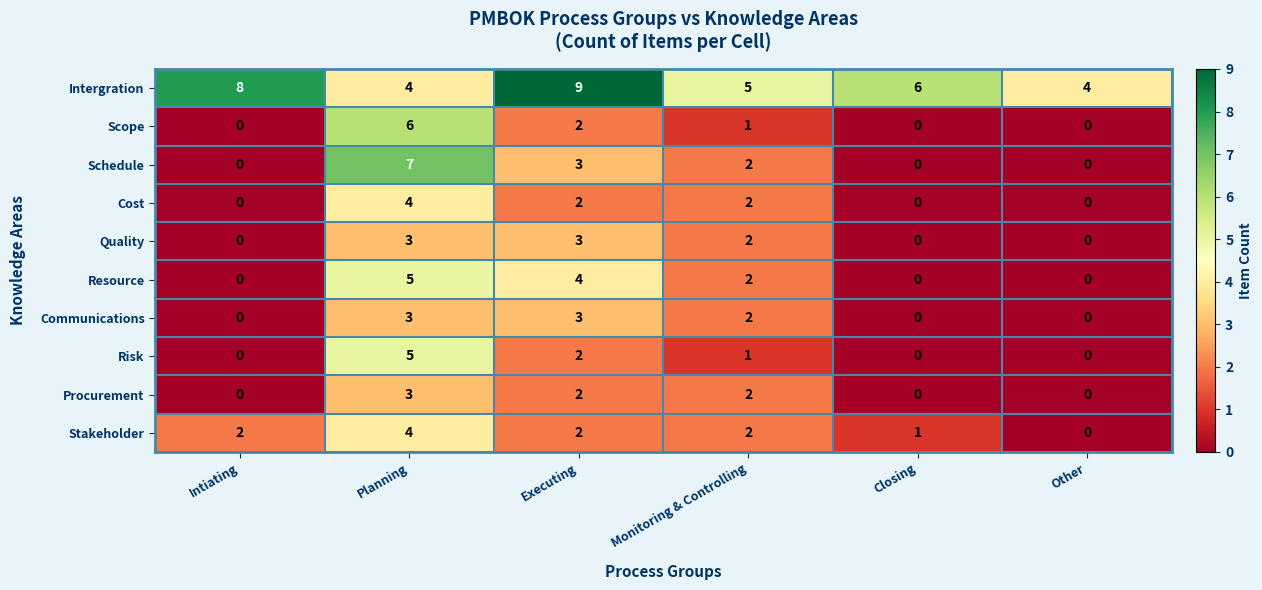

What is the sum of the Schedule values at Planning and Executing?

10